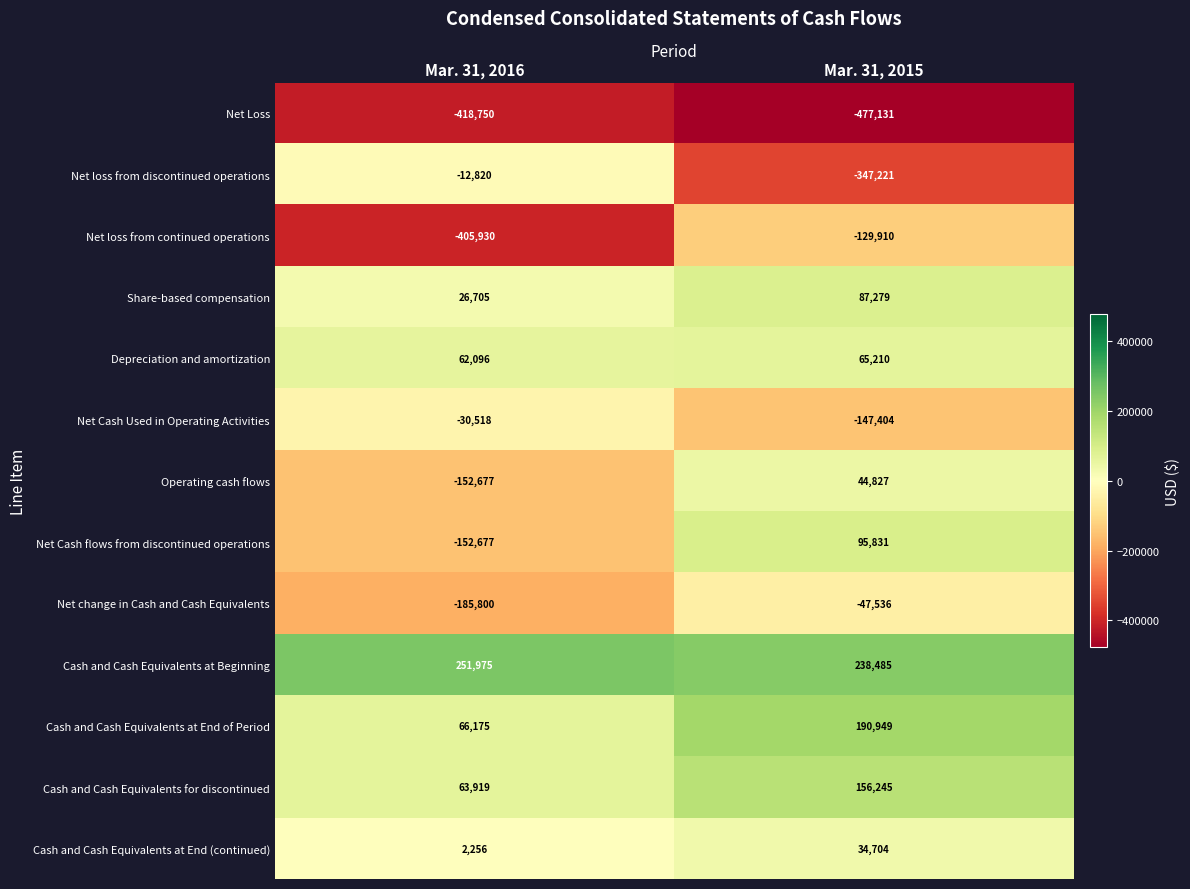

What is the sum of all Net loss from continued operations values?

-535840